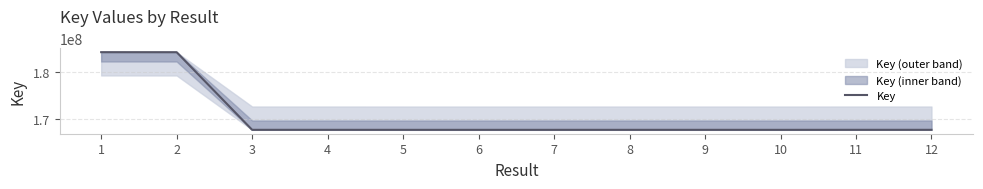

What is the value of the 6th point from the left?

167686325